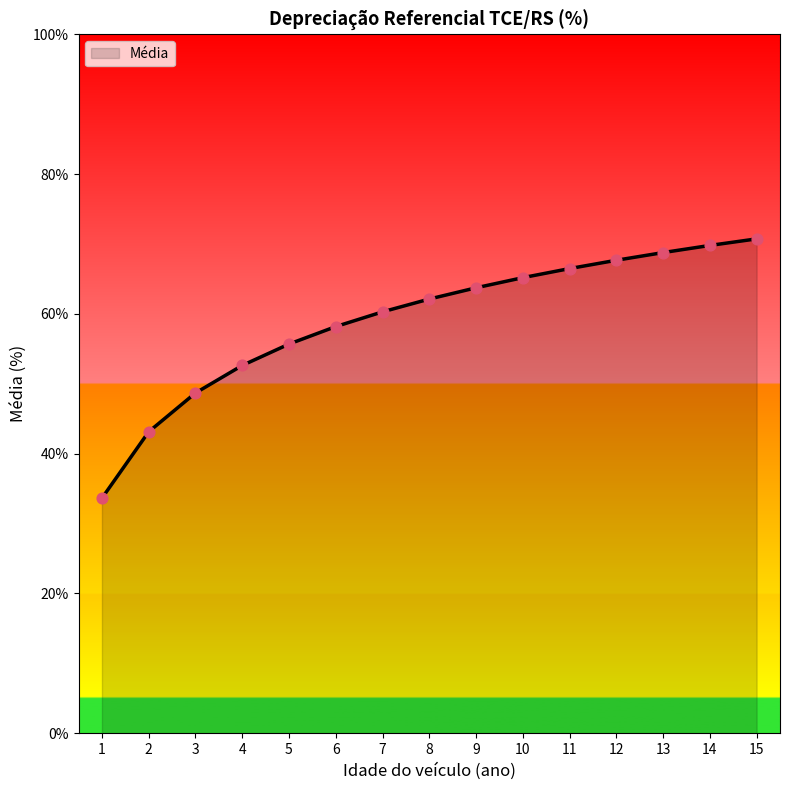

What is the ratio of the value at 11 to the value at 14?

1.0